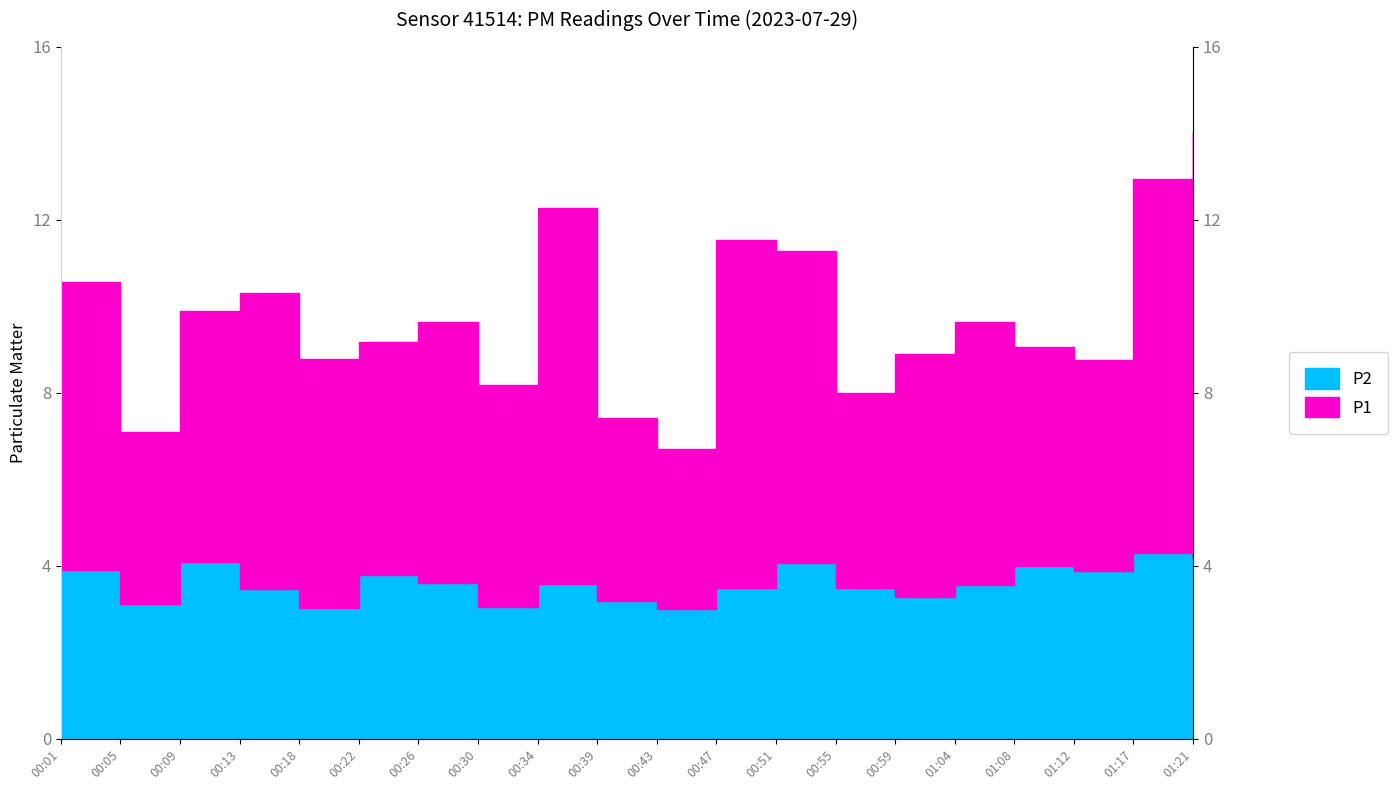

What is the minimum value for P1?

6.7